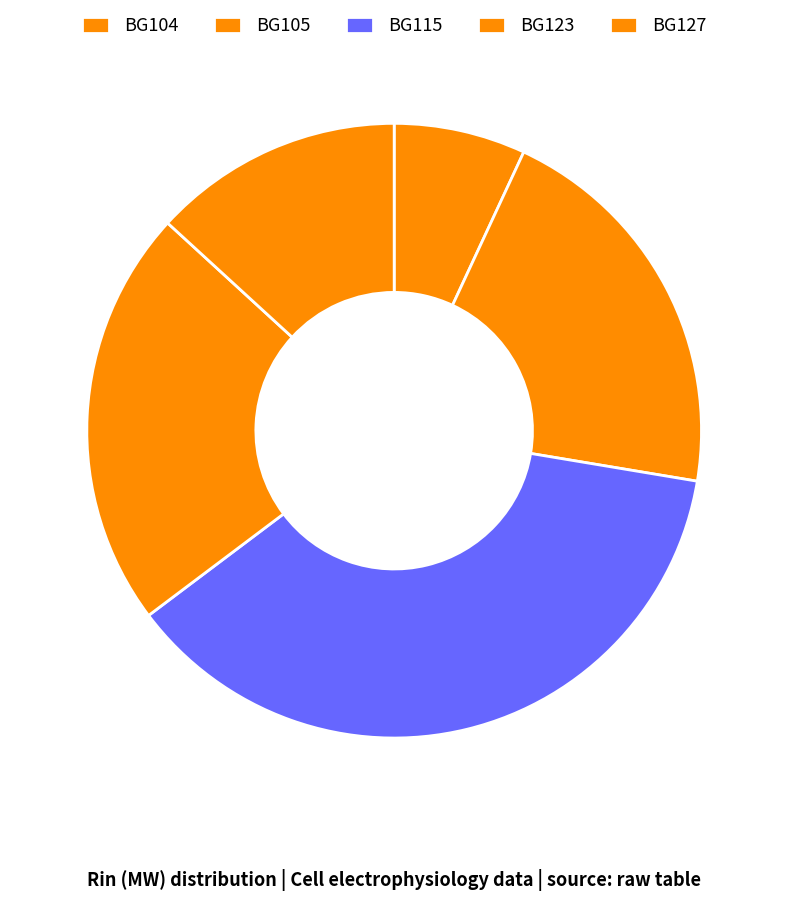

To the nearest percent, what is the average slice percentage?

20%